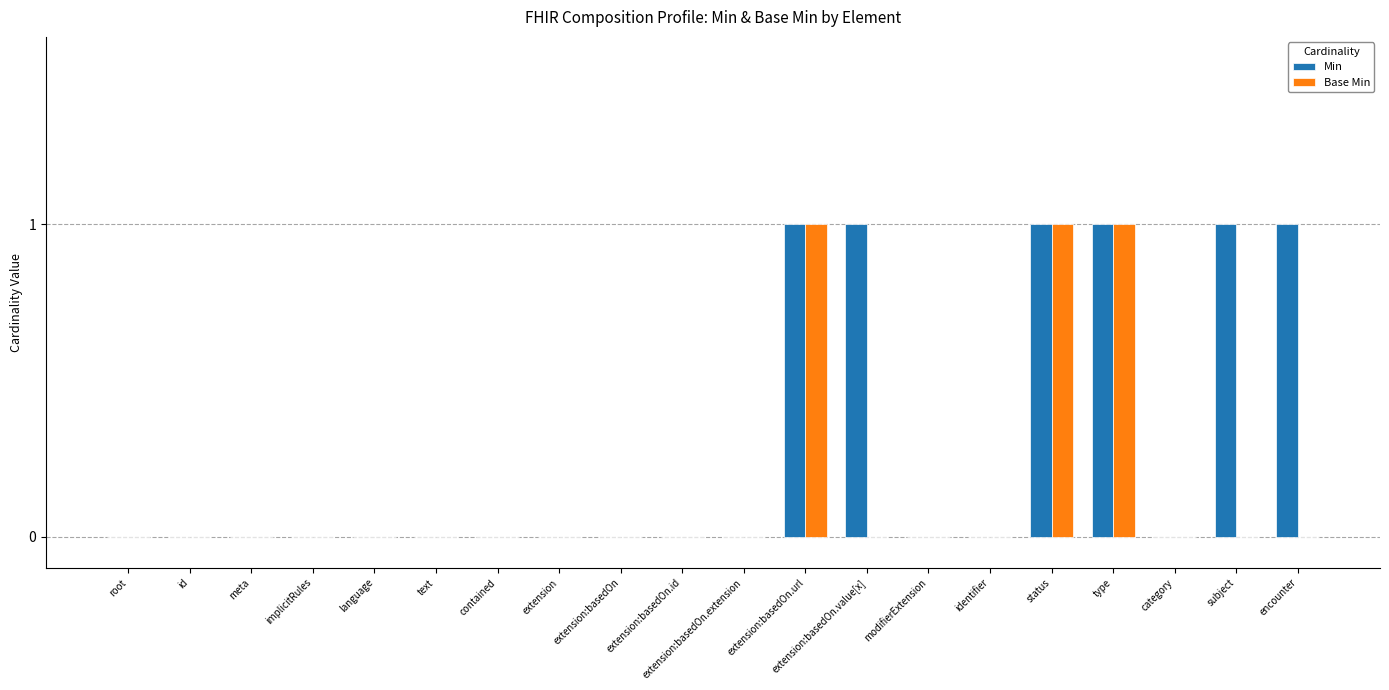

Is it true that Base Min equals 0 at subject?

True